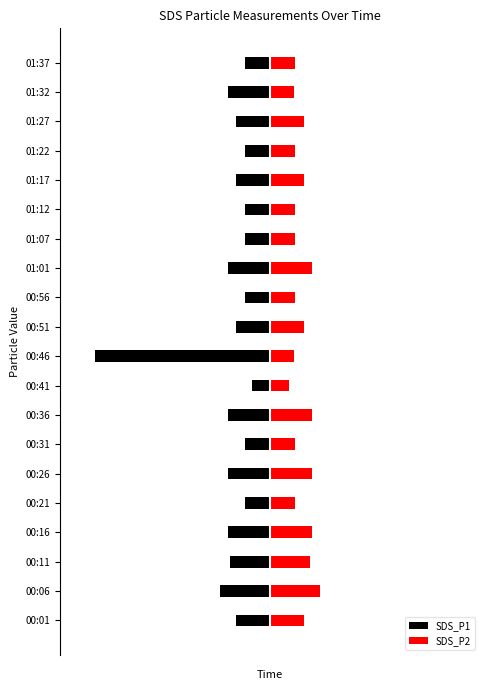

What is the smallest value displayed?

-2.1